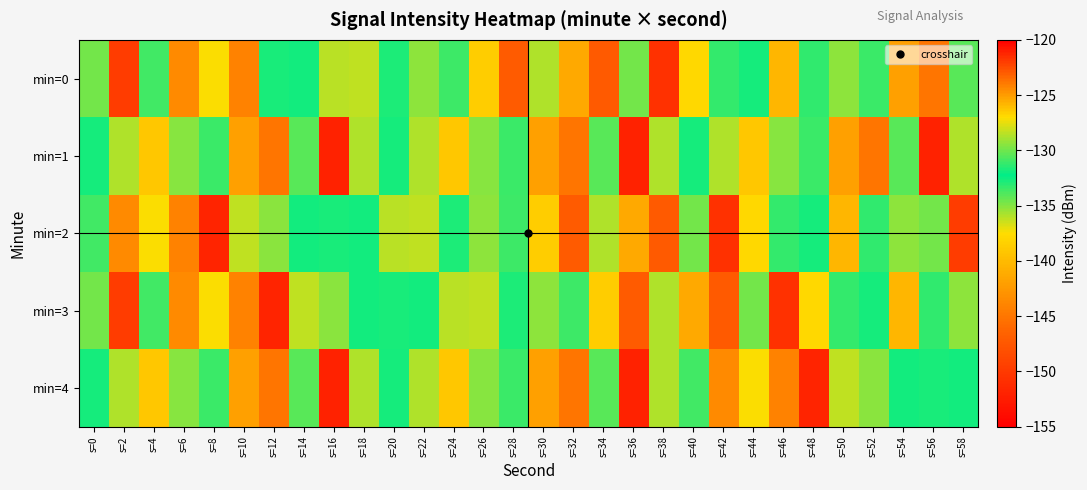

Which label corresponds to the largest value in the chart?

s=16